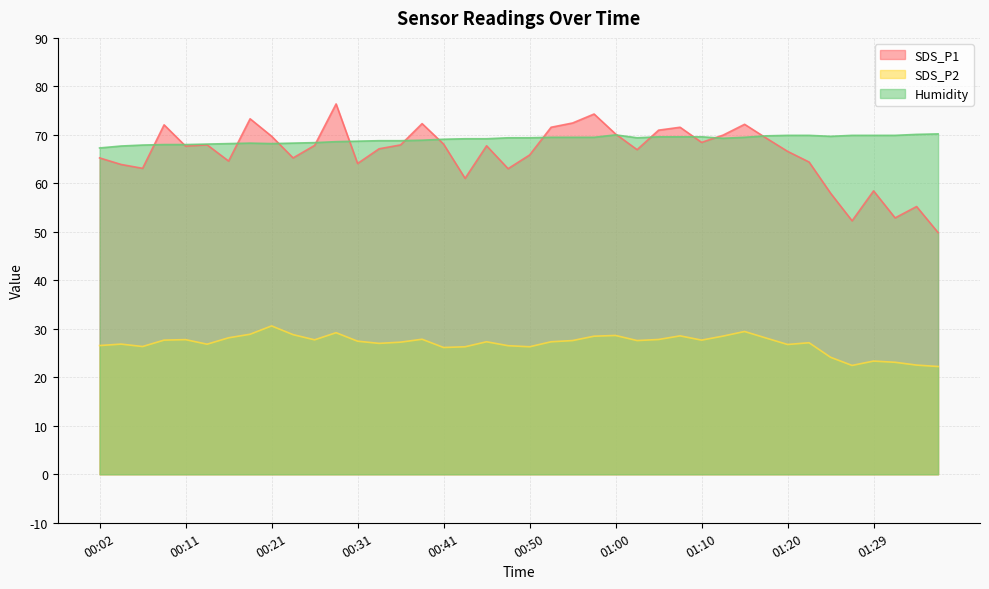

True or false: SDS_P1 has more than 1 interior local peaks.

True